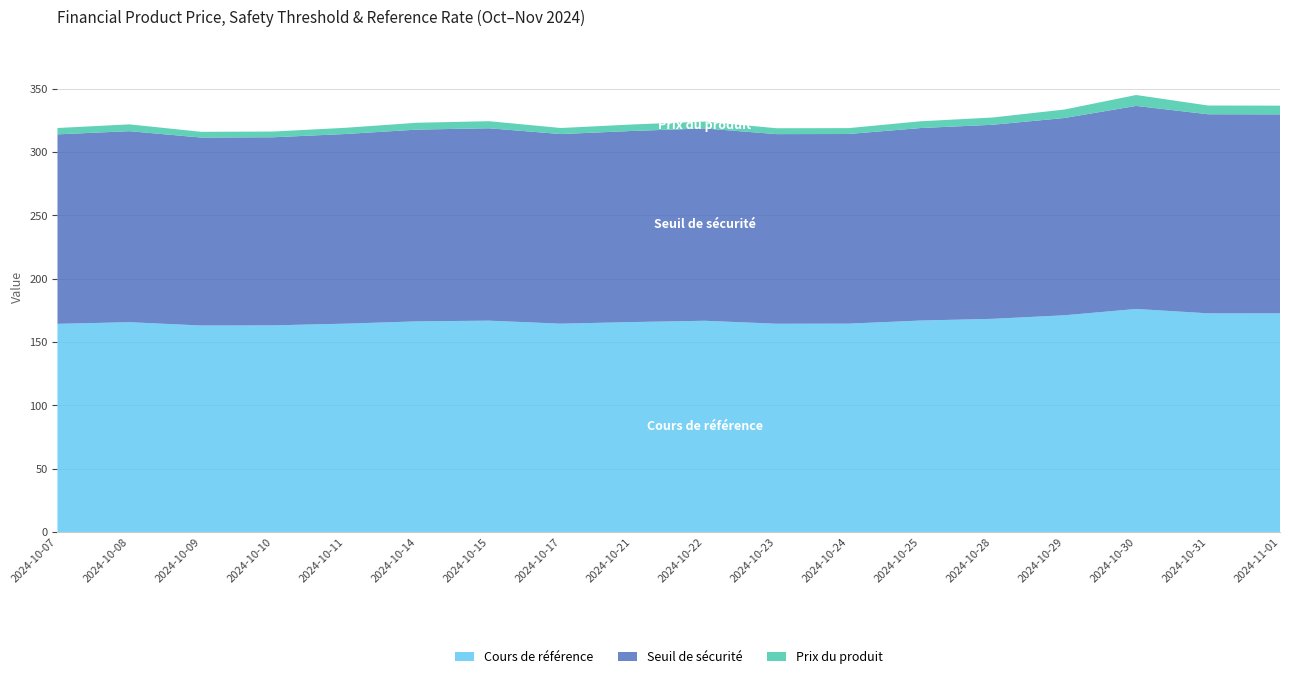

Reading left to right, list all the values displayed in this chart.

Cours de référence: 2024-10-07=164.4	2024-10-08=165.7	2024-10-09=163.1	2024-10-10=163.2	2024-10-11=164.5	2024-10-14=166.3	2024-10-15=166.9	2024-10-17=164.5	2024-10-21=165.8	2024-10-22=166.8	2024-10-23=164.5	2024-10-24=164.5	2024-10-25=167.0	2024-10-28=168.3	2024-10-29=171.1	2024-10-30=176.1	2024-10-31=172.7	2024-11-01=172.7
Seuil de sécurité: 2024-10-07=149.6	2024-10-08=150.8	2024-10-09=148.4	2024-10-10=148.5	2024-10-11=149.7	2024-10-14=151.4	2024-10-15=151.9	2024-10-17=149.7	2024-10-21=150.9	2024-10-22=151.8	2024-10-23=149.7	2024-10-24=149.7	2024-10-25=152.0	2024-10-28=153.2	2024-10-29=155.7	2024-10-30=160.3	2024-10-31=157.1	2024-11-01=157.1
Prix du produit: 2024-10-07=5.0	2024-10-08=5.4	2024-10-09=4.5	2024-10-10=4.5	2024-10-11=4.9	2024-10-14=5.4	2024-10-15=5.6	2024-10-17=4.8	2024-10-21=5.1	2024-10-22=5.4	2024-10-23=4.7	2024-10-24=4.7	2024-10-25=5.3	2024-10-28=5.7	2024-10-29=6.7	2024-10-30=8.6	2024-10-31=6.9	2024-11-01=6.9